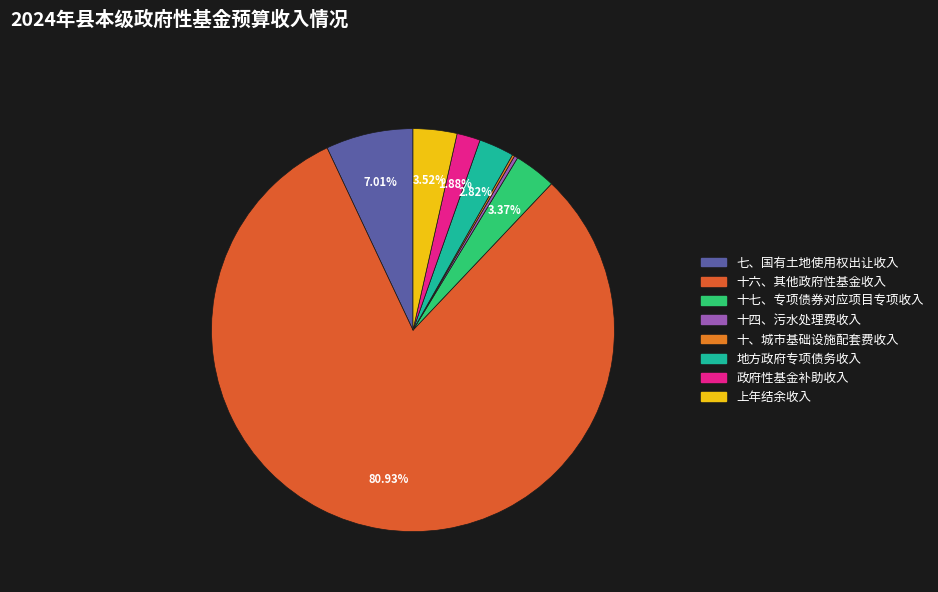

Rank the categories by value from lowest to highest.

十、城市基础设施配套费收入, 十四、污水处理费收入, 政府性基金补助收入, 地方政府专项债务收入, 十七、专项债券对应项目专项收入, 上年结余收入, 七、国有土地使用权出让收入, 十六、其他政府性基金收入